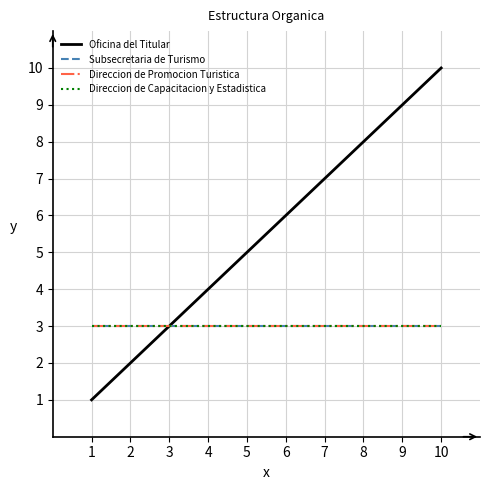

Does the chart display data point markers on the line(s)?

No